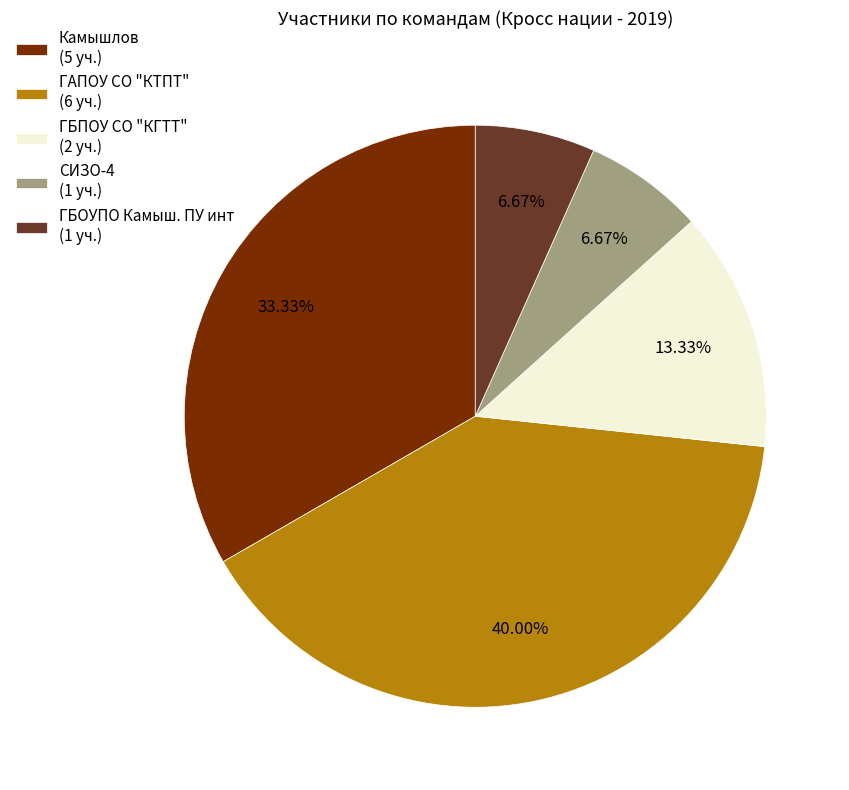

Do ГБОУПО Камыш. ПУ инт and Камышлов together represent more than half of the pie?

No